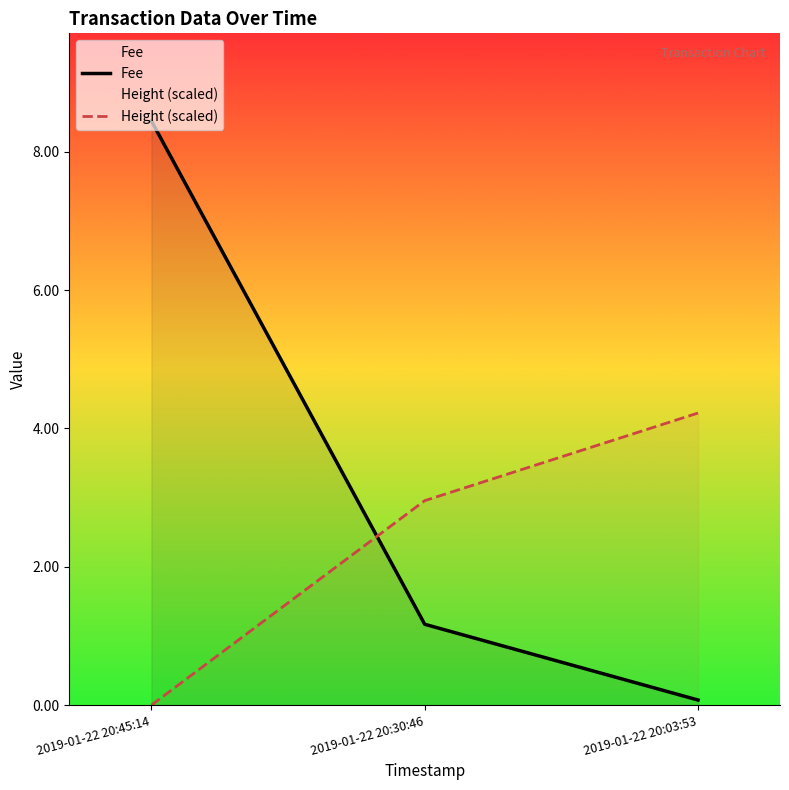

The Fee series shows 4.9 at 2019-01-22 20:45:14. True or false?

False